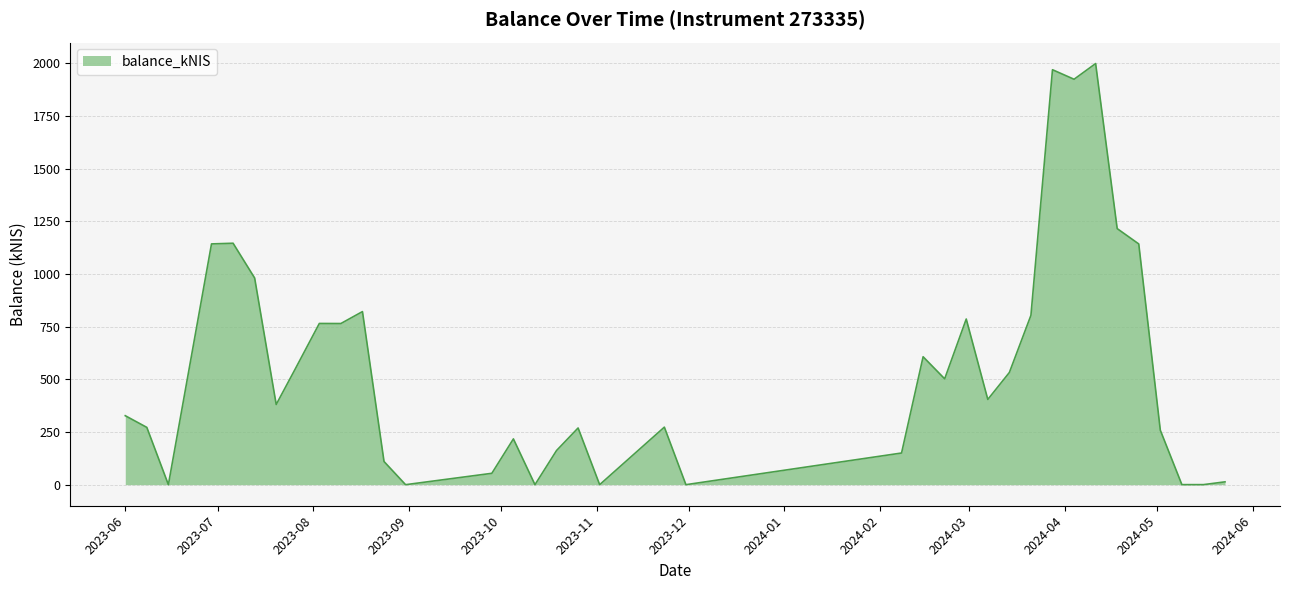

How many lines are shown in the chart?

1